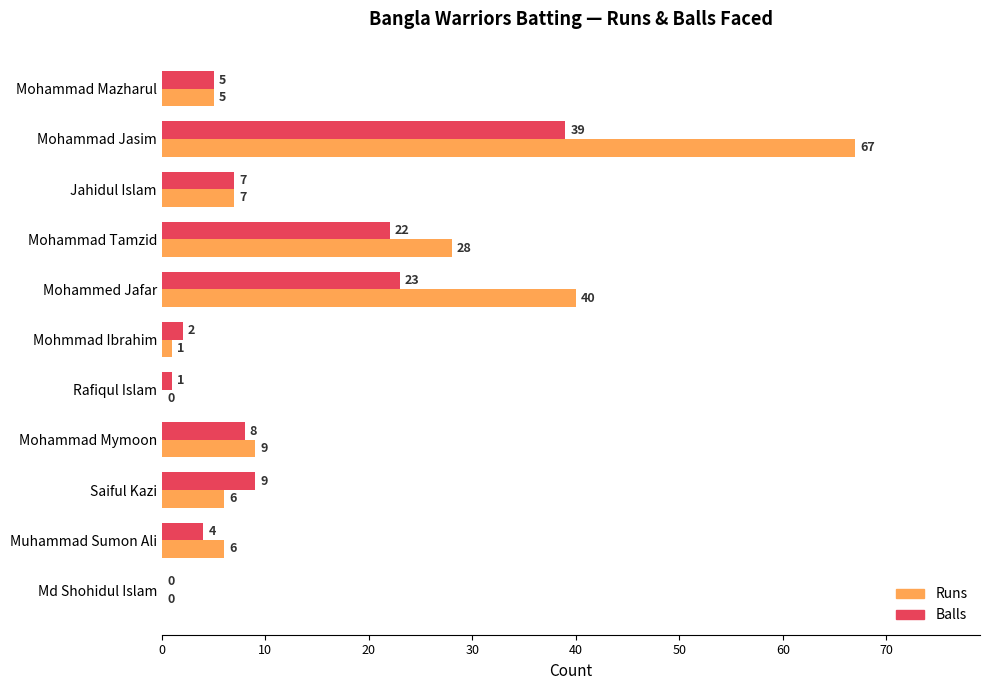

What are all the series names shown in the legend?

Runs, Balls